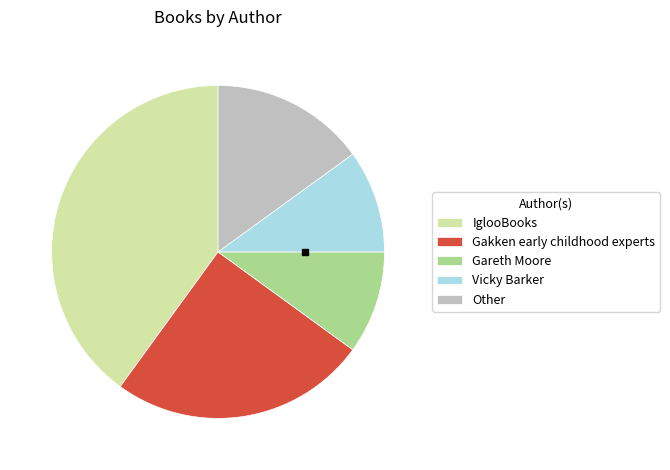

How many segments does this pie chart have?

5